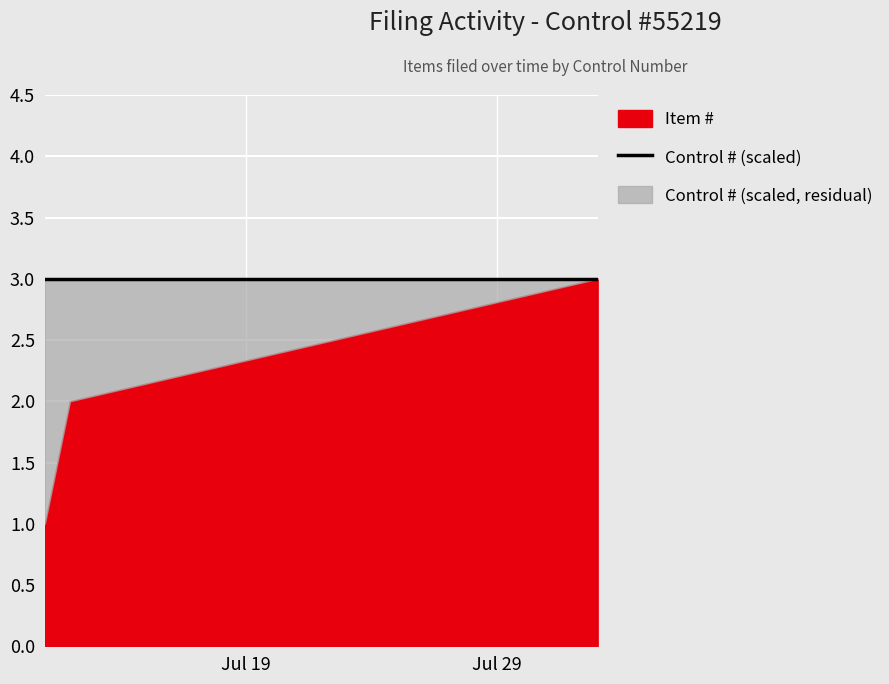

At which label is Control # closest to 55219?

2023-07-11